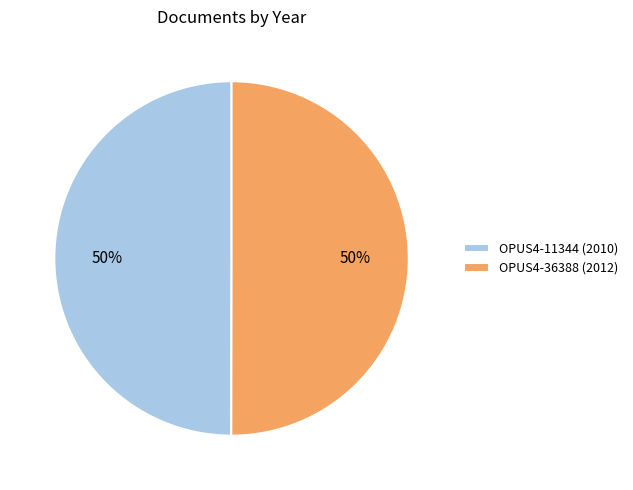

Approximately how many times larger is the value at OPUS4-36388 (2012) compared to OPUS4-11344 (2010)?

1.0